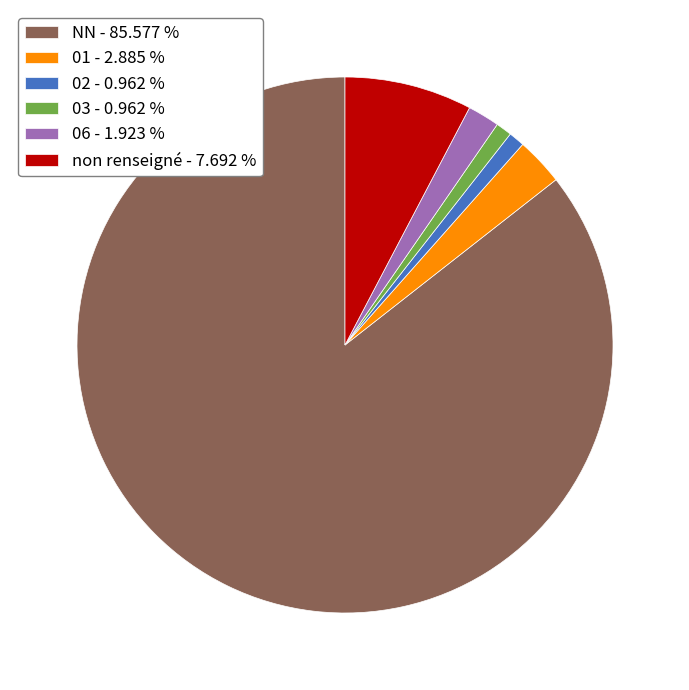

Count the number of slices in the pie.

6